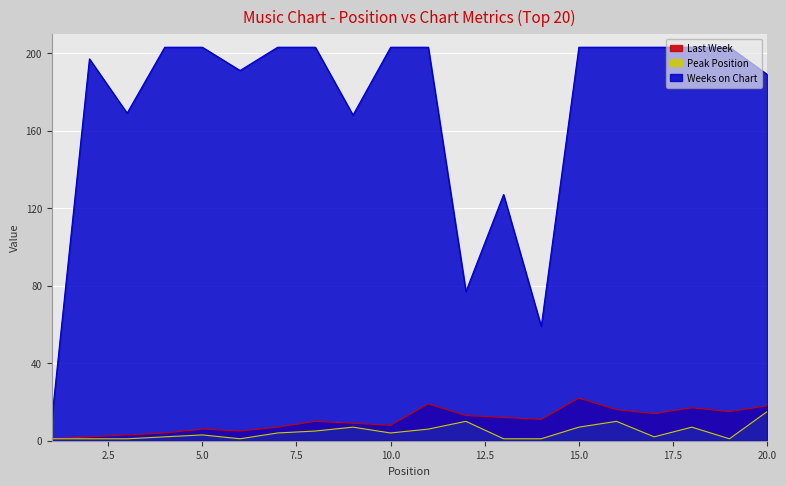

What are all the series names shown in the legend?

Last Week, Peak Position, Weeks on Chart